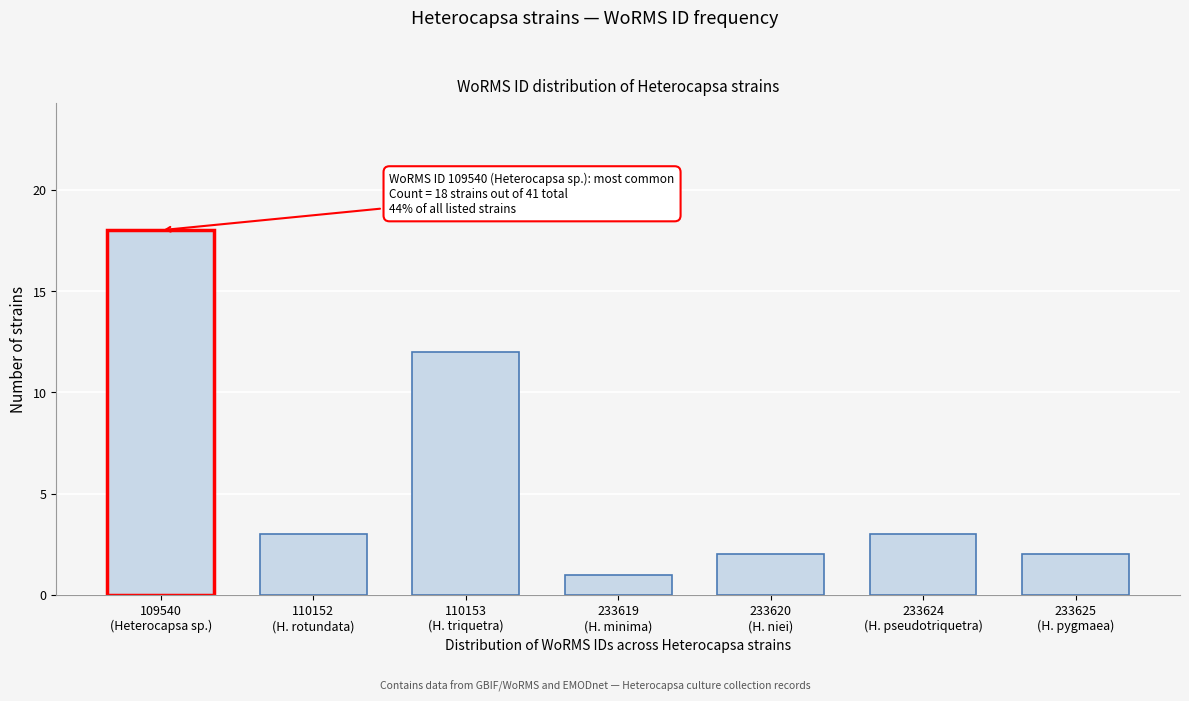

Reading left to right, list all the values displayed in this chart.

18	3	12	1	2	3	2